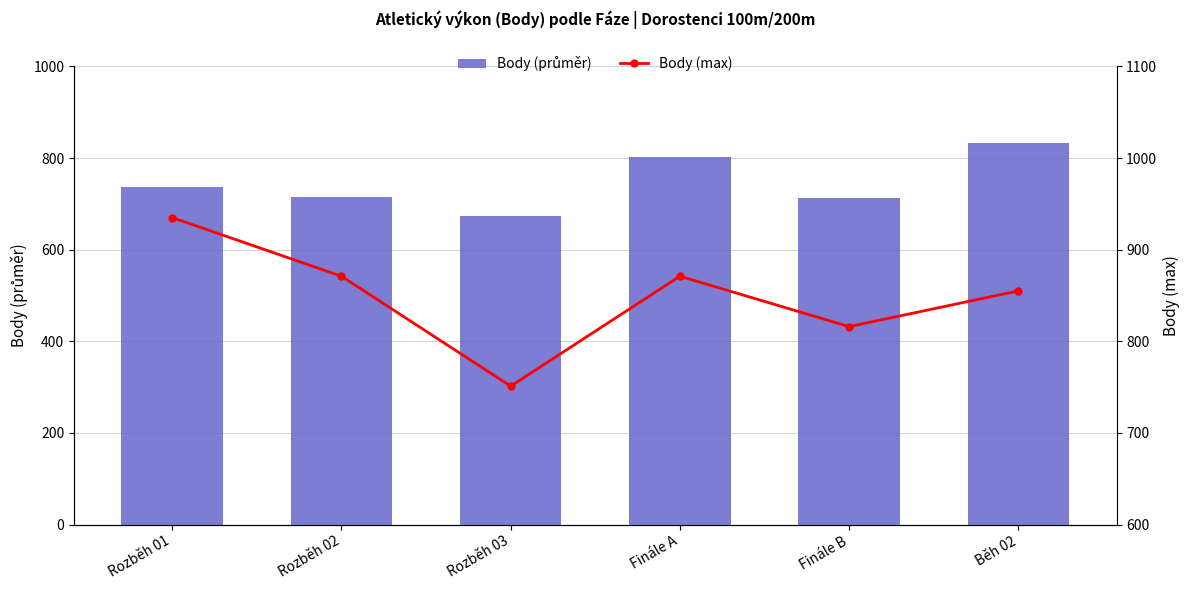

What is the sum of the Body (max) values at Finále B and Běh 02?

1671